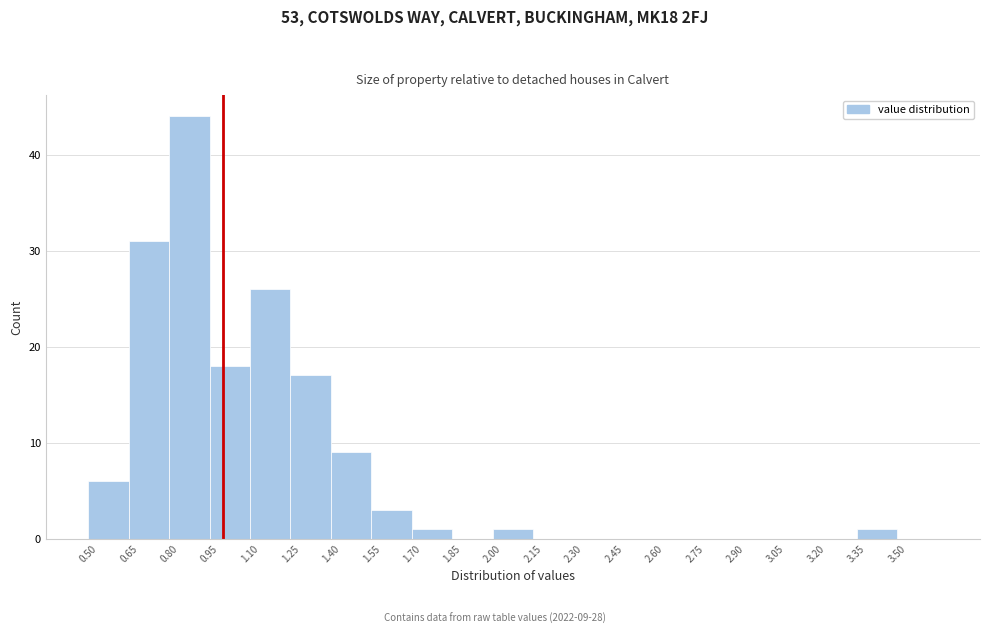

Which range on the x-axis has the tallest bar?

0.80 to 0.95